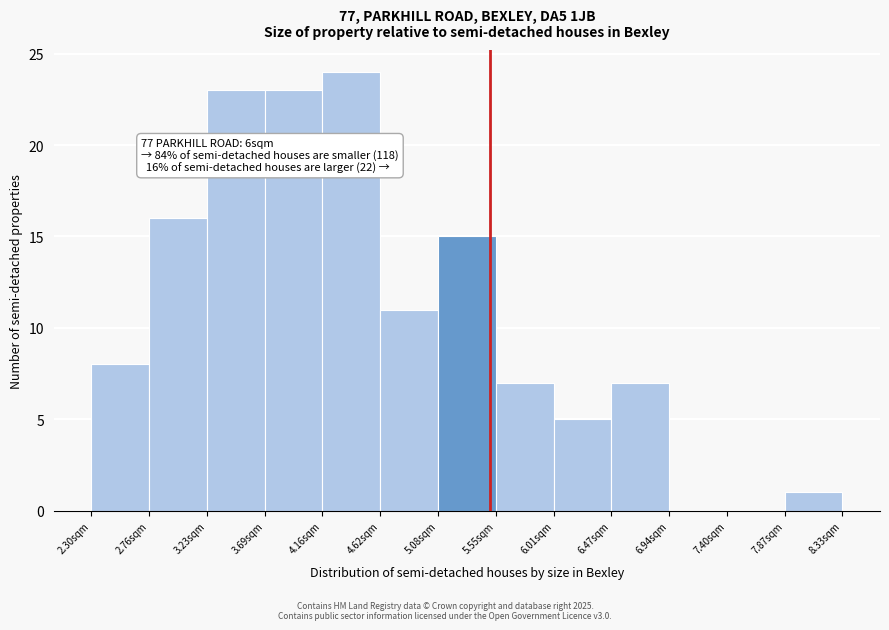

Which range on the x-axis has the tallest bar?

4.15 to 4.60